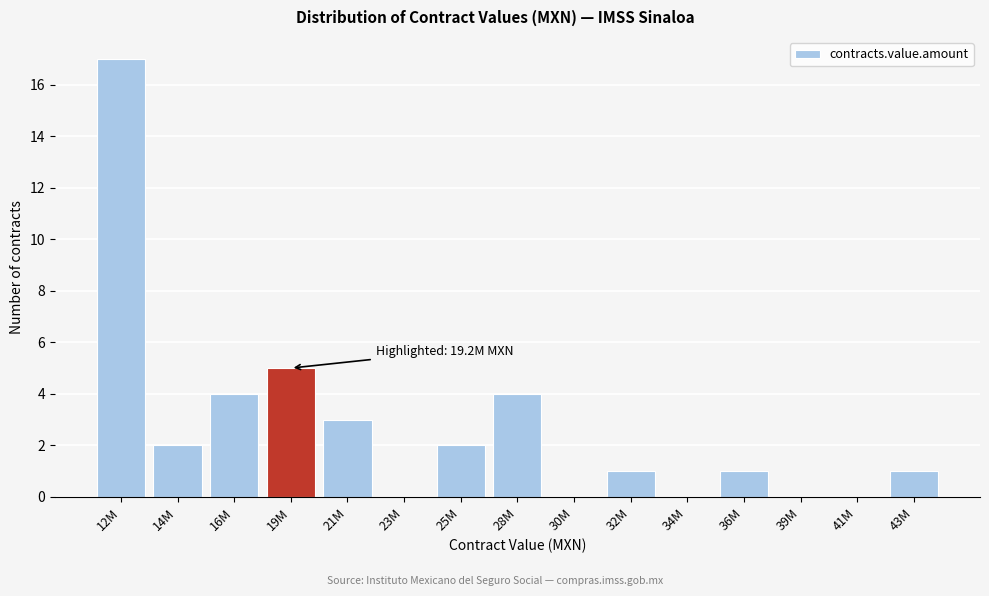

Reading left to right, transcribe all the data shown in this chart.

12M=17	14M=2	16M=4	19M=5	21M=3	23M=0	25M=2	28M=4	30M=0	32M=1	34M=0	36M=1	39M=0	41M=0	43M=1